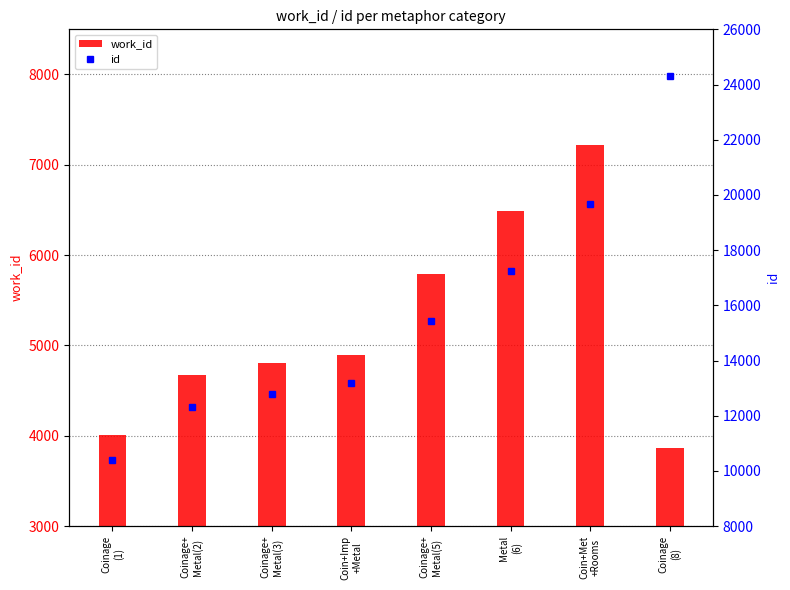

What is the total value across all series at Coinage
(1)?

14416